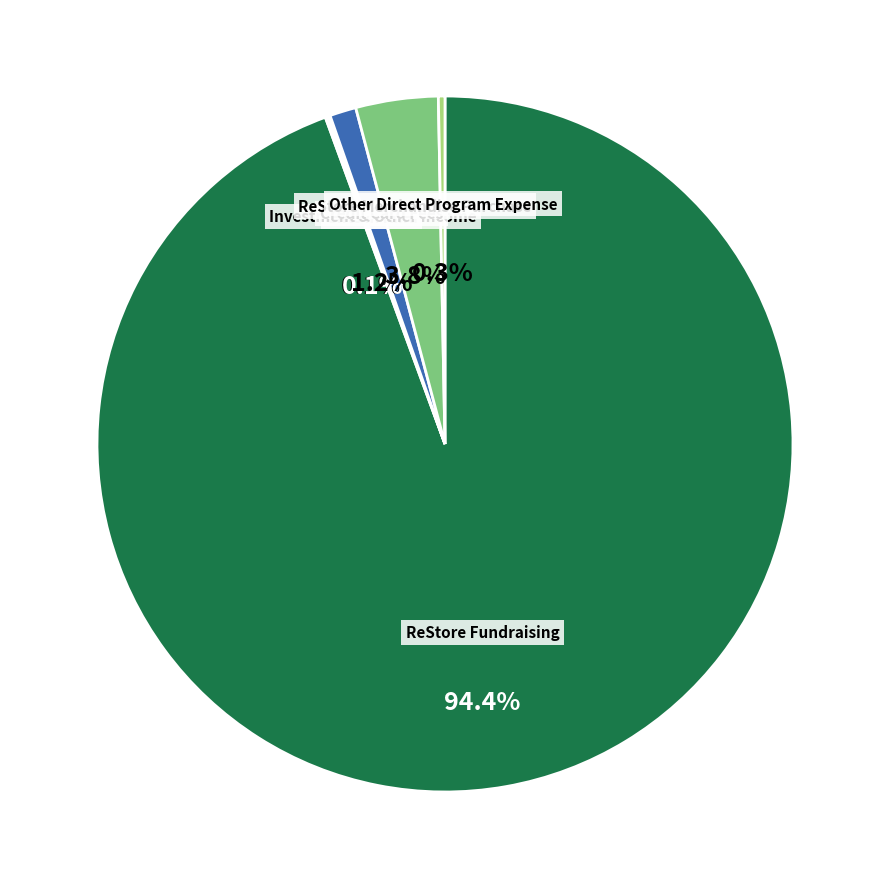

How many segments does this pie chart have?

6